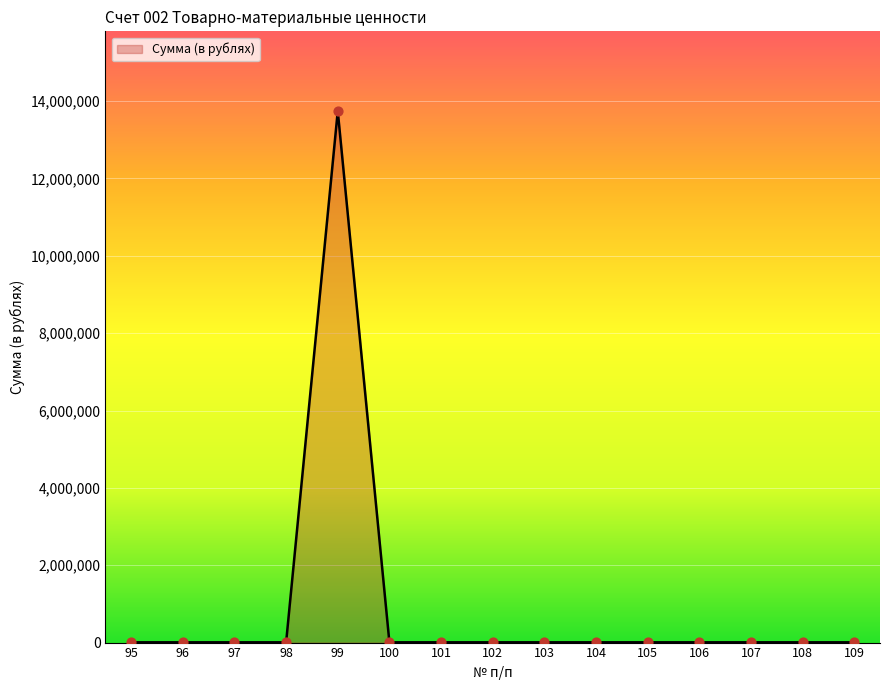

What is the difference between the maximum and minimum values?

13736555.0